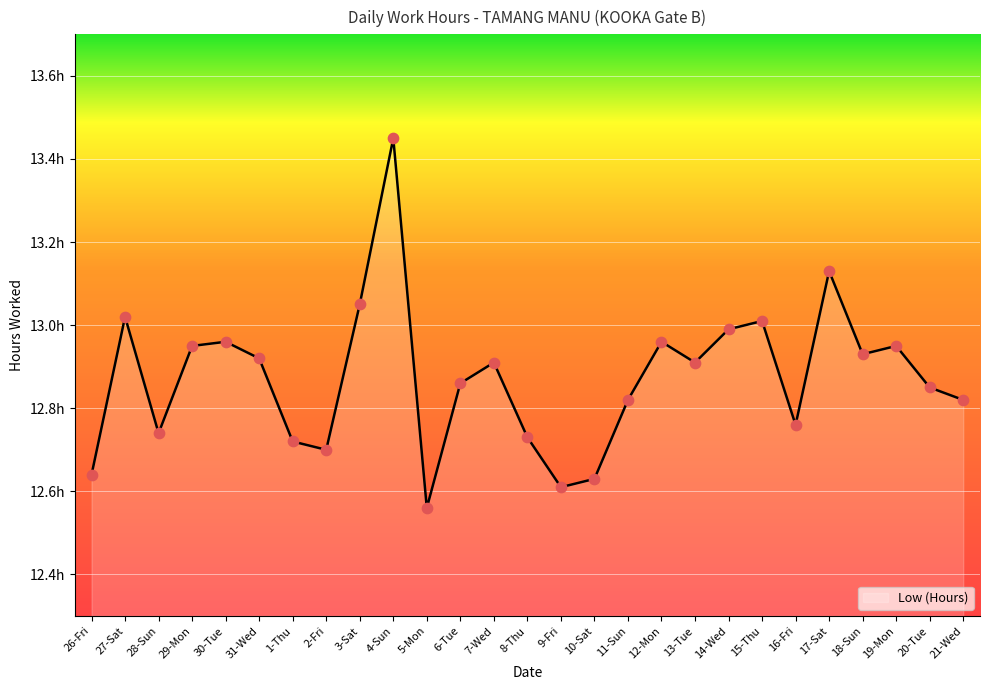

Between 18-Sun and 1-Thu, which is larger?

18-Sun